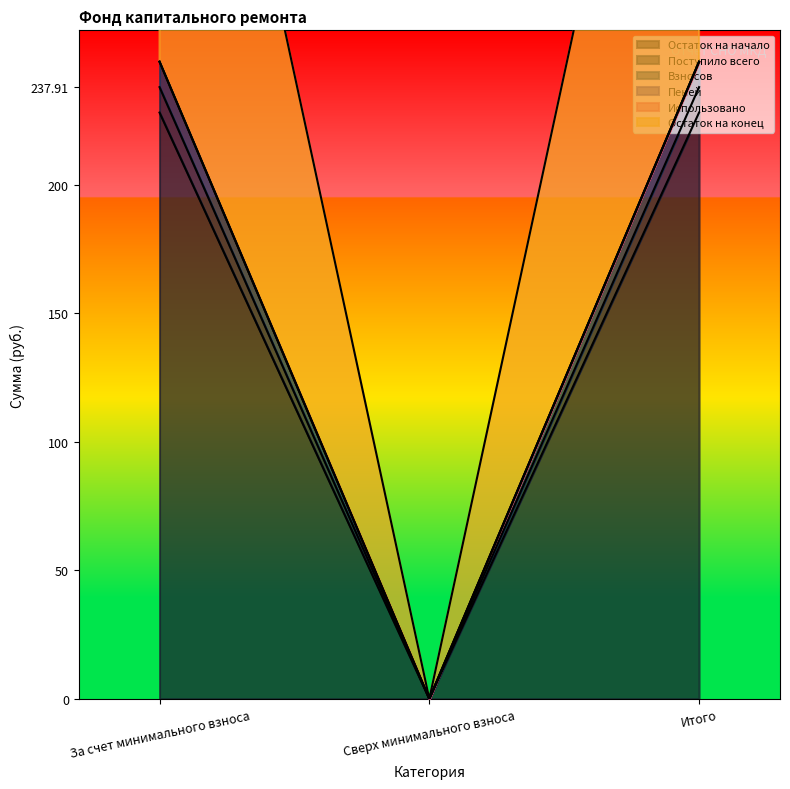

The Остаток на конец series shows 247.8 at За счет минимального взноса. True or false?

True